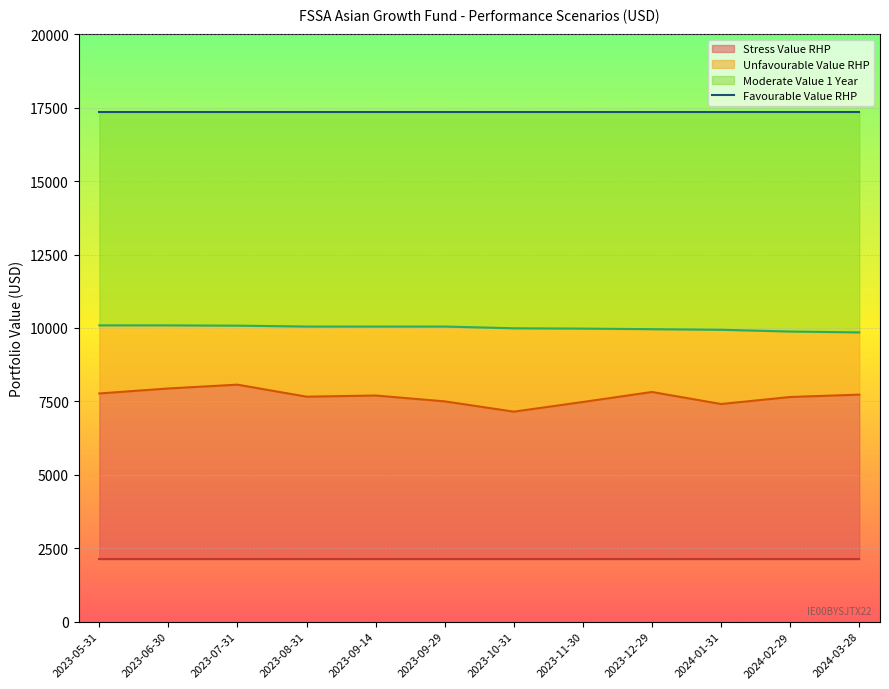

Is the value of Moderate Value RHP at 2024-03-28 greater than the value of Favourable Value RHP at 2023-06-30?

No